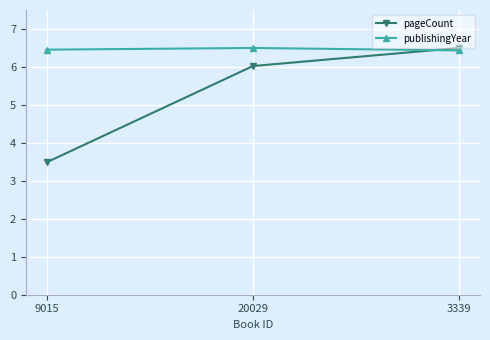

What is the lowest value of the publishingYear series?

6.4